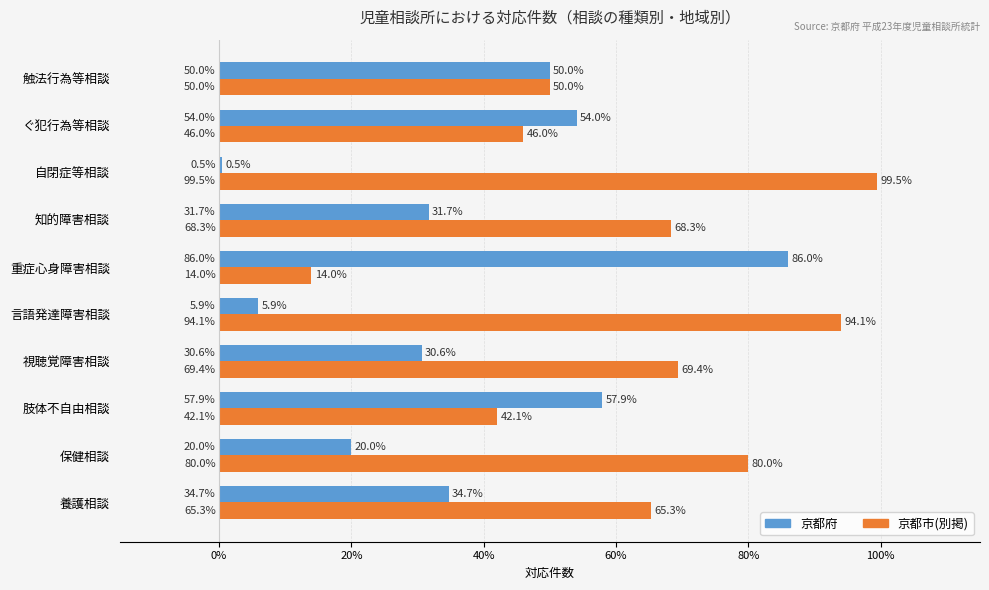

List the series in order of their peak value, highest first.

京都市(別掲), 京都府